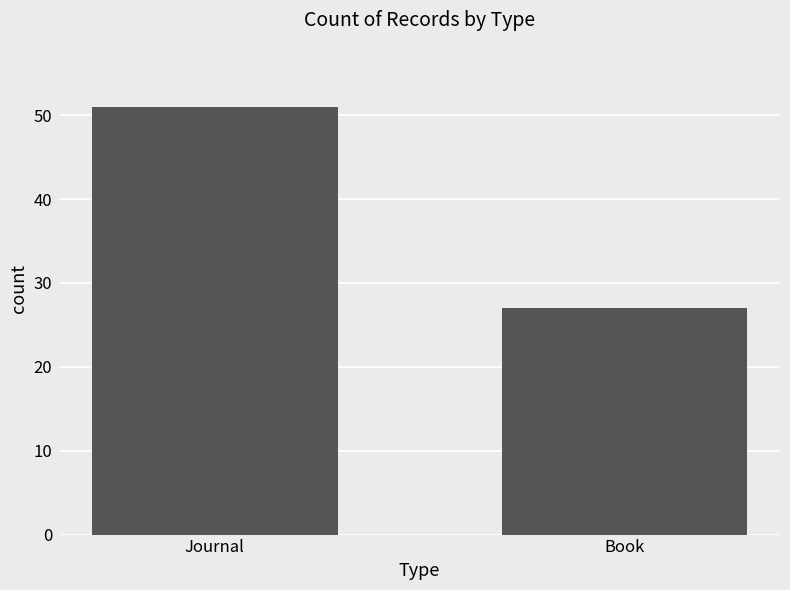

Rank the categories by value from lowest to highest.

Book, Journal